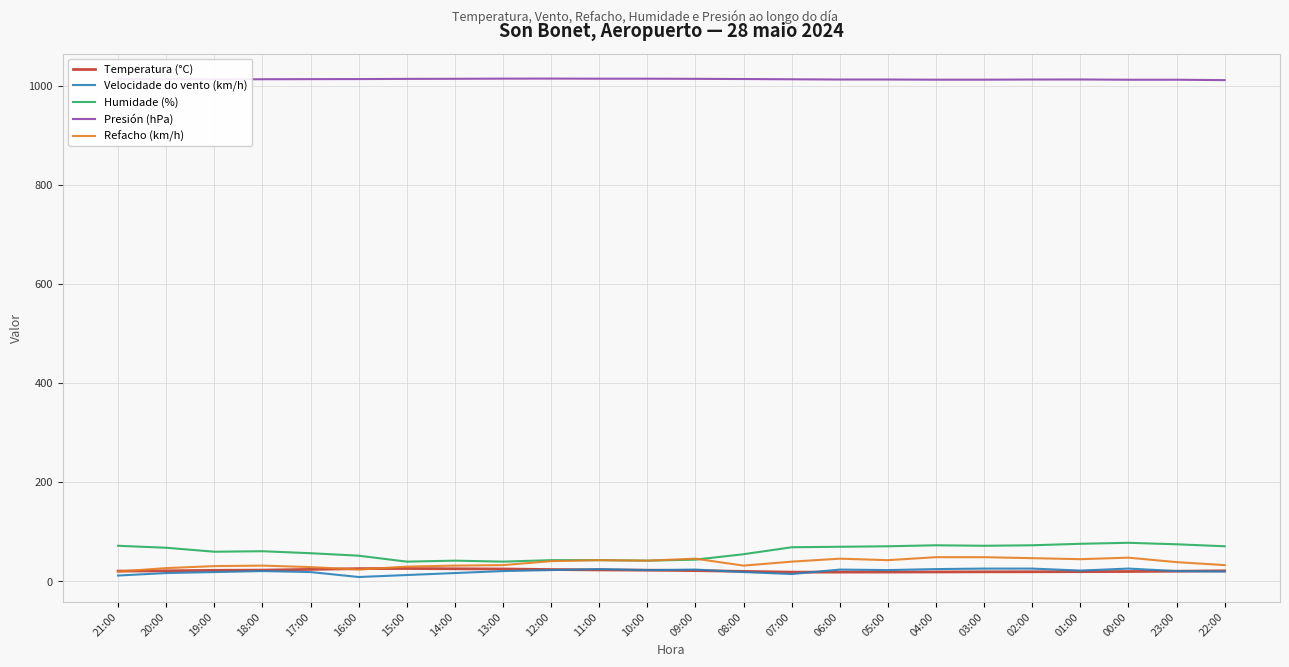

True or false: Presión (hPa) and Velocidade do vento (km/h) intersect in this chart.

False